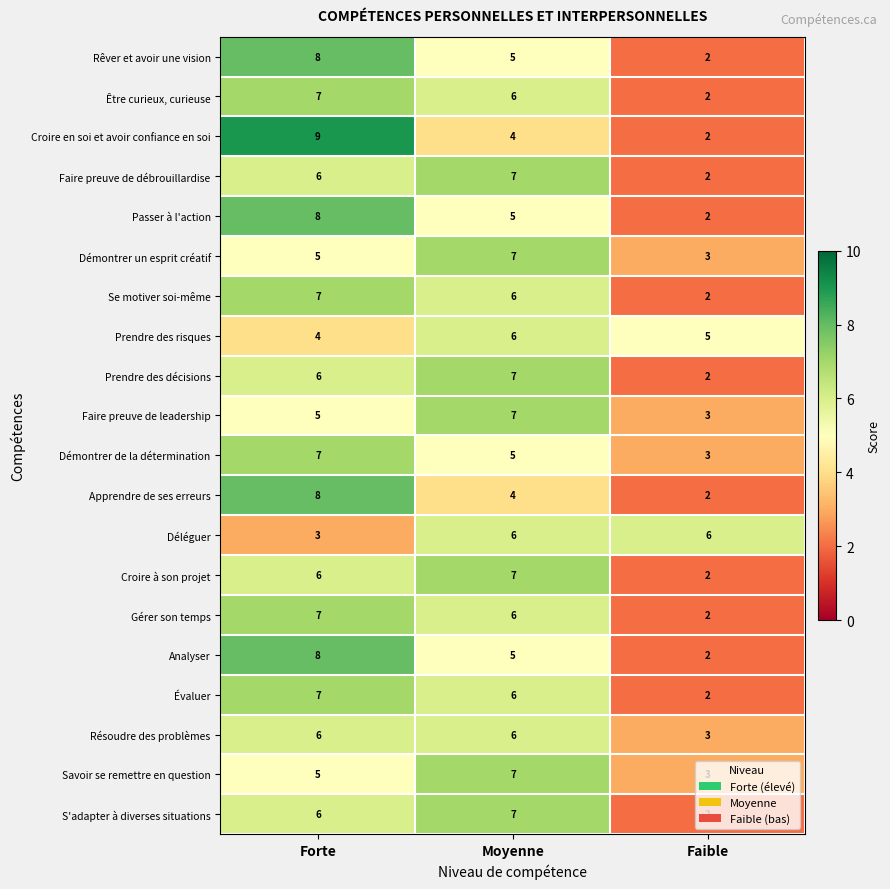

Rank the categories by Faire preuve de leadership value from lowest to highest.

Faible, Forte, Moyenne